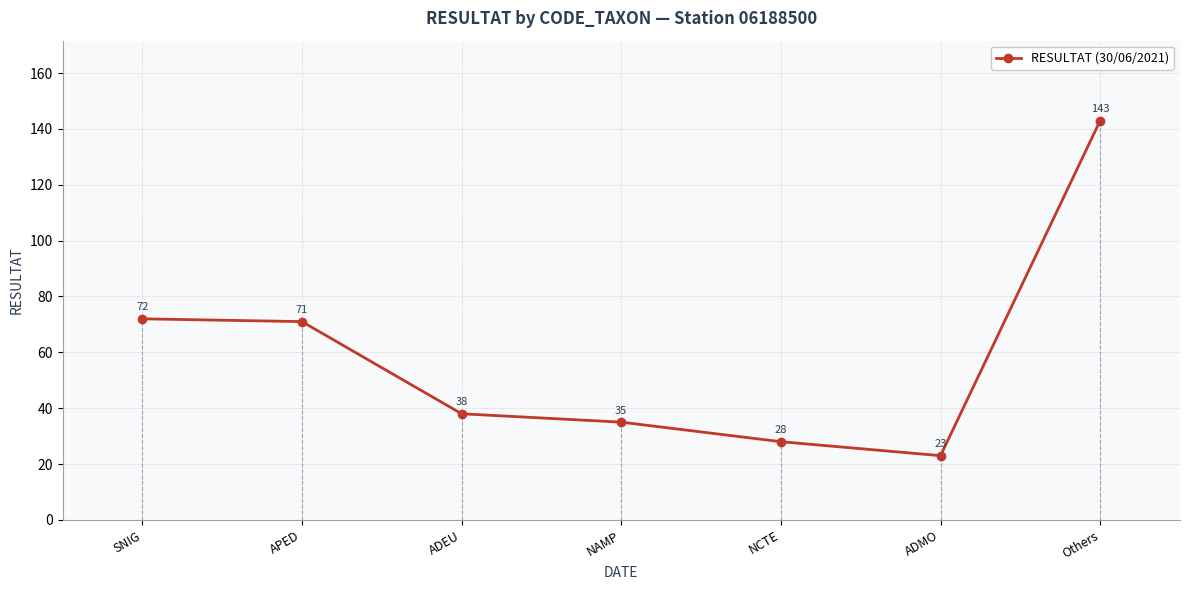

What is the ratio of the value at Others to the value at NAMP?

4.1